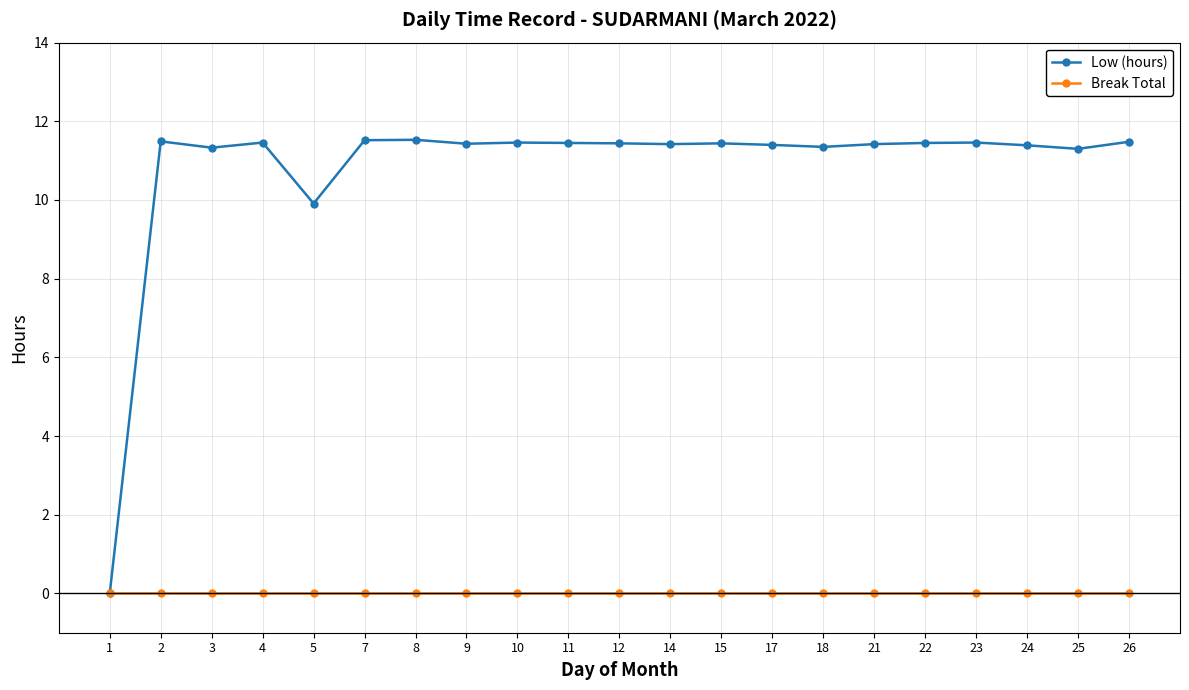

Does the chart display data point markers on the line(s)?

Yes